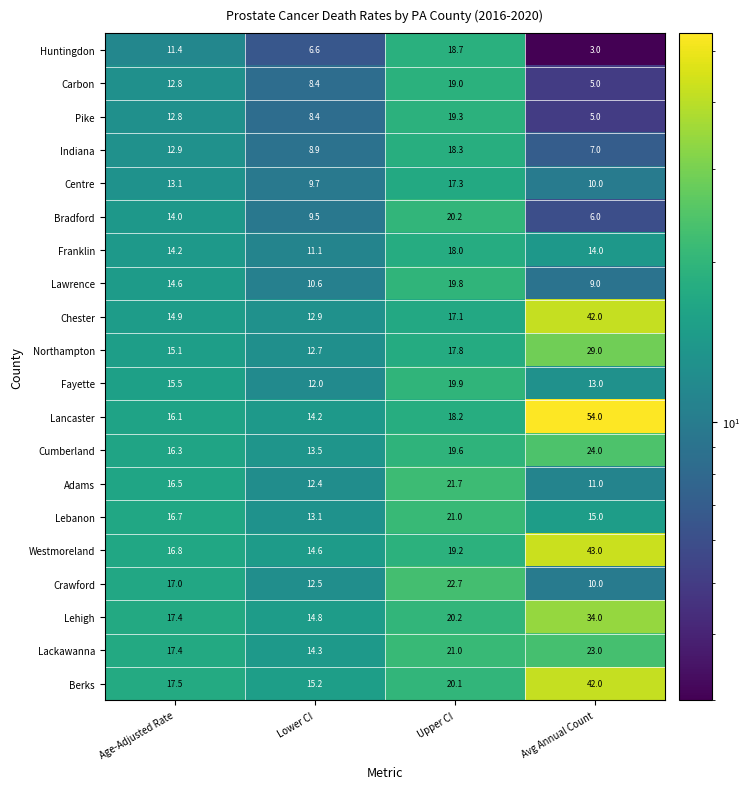

What is the total value across all series at Upper CI?

389.1